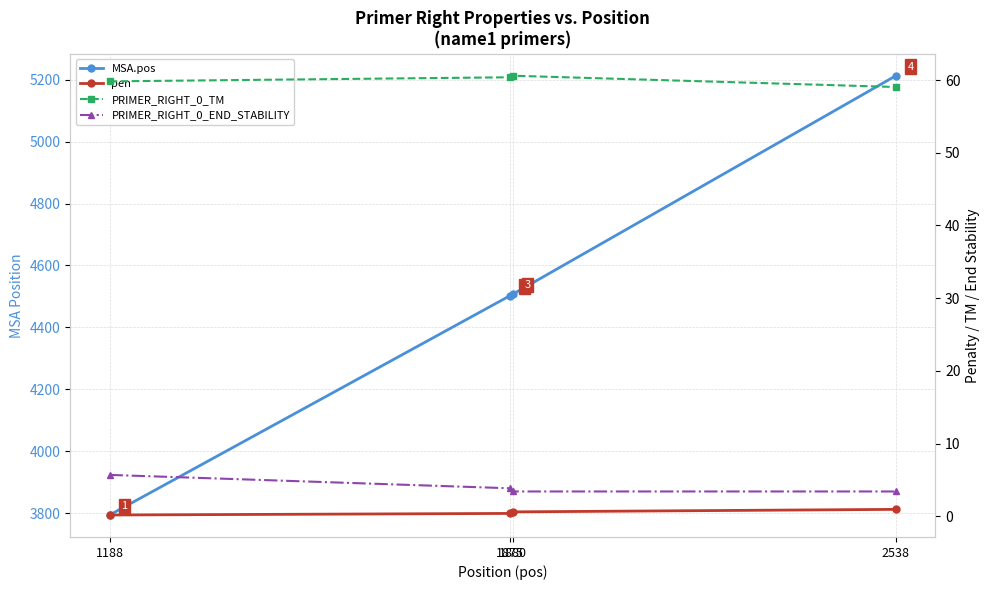

What is the spread (max minus min) of values at 1880?

4506.4